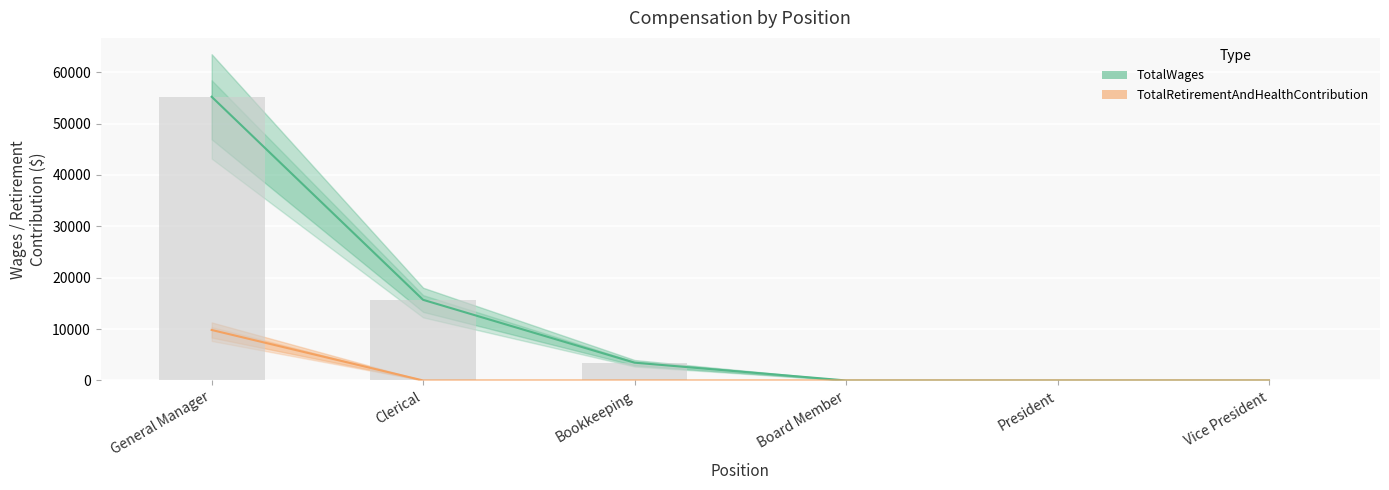

What is the label of the 6th bar from the right?

General Manager